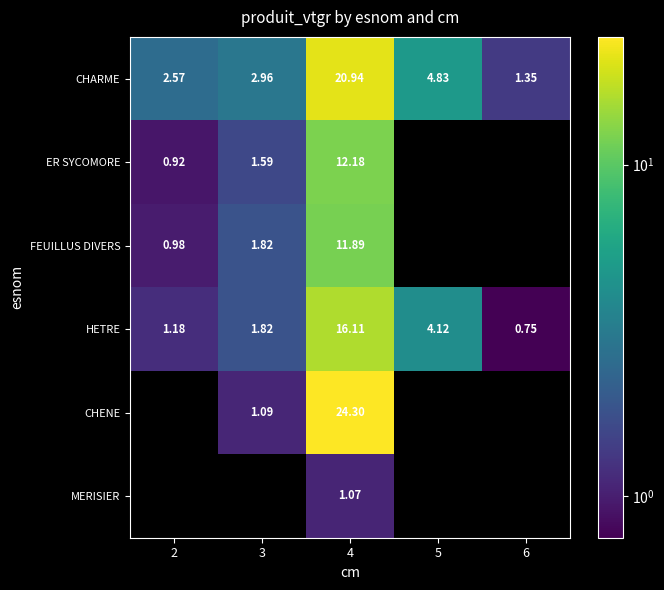

At how many categories does at least one series exceed 19?

1